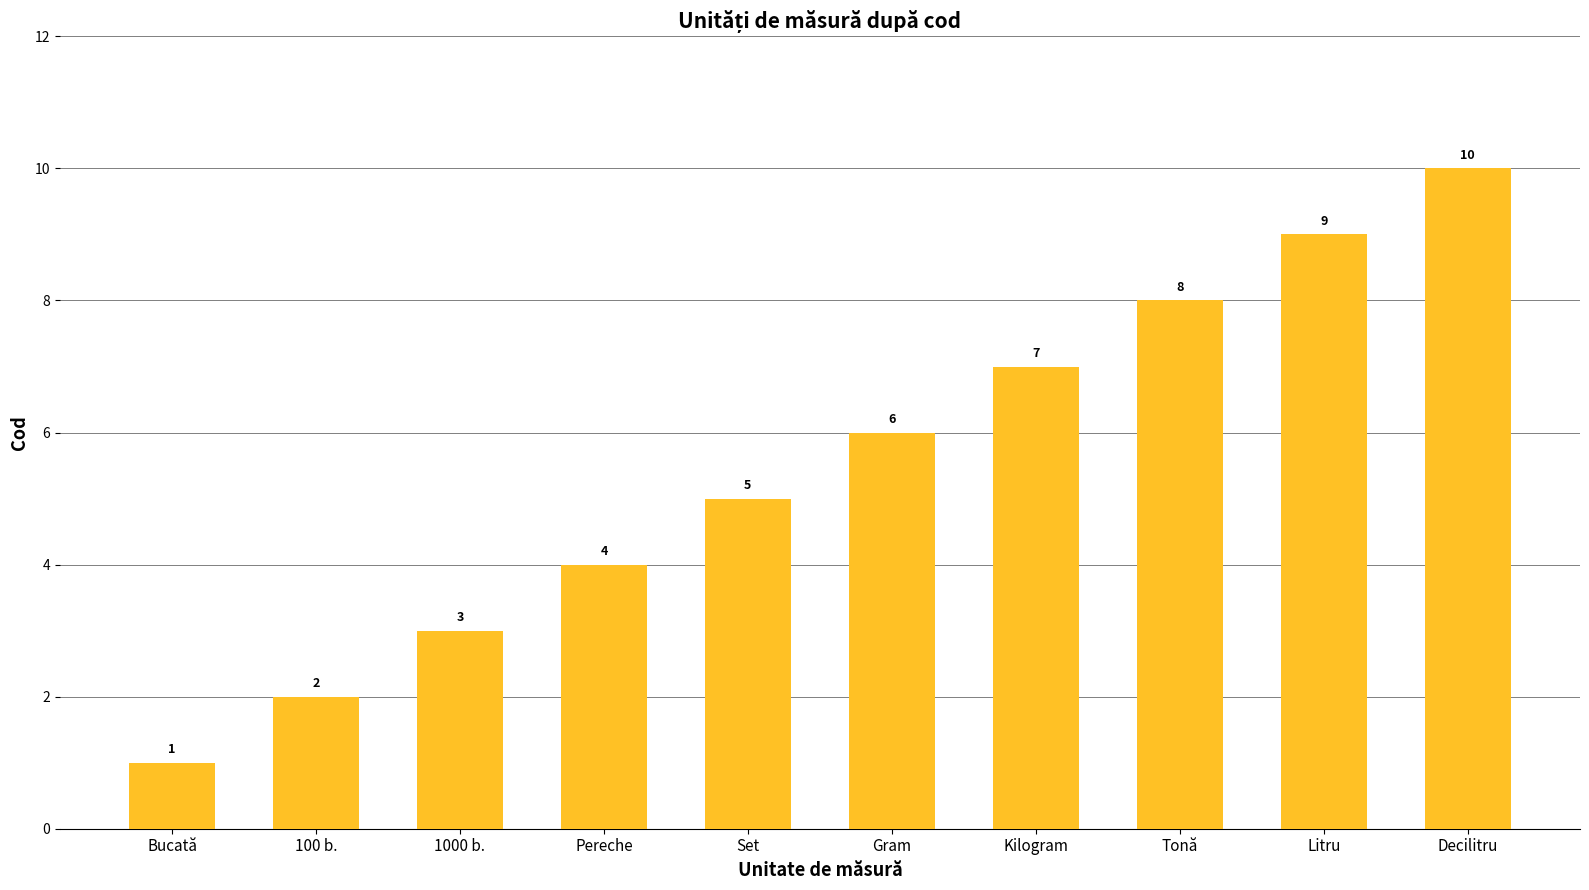

What position from the right is Decilitru?

1